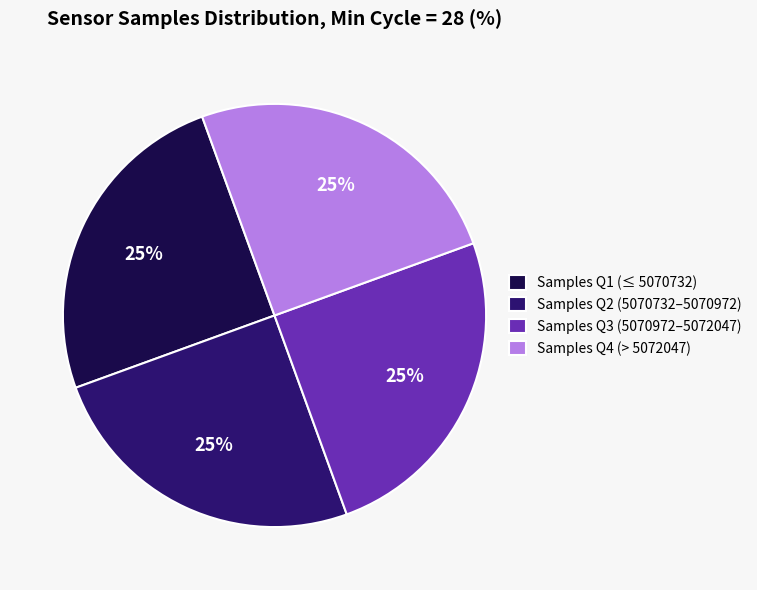

How many segments does this pie chart have?

4